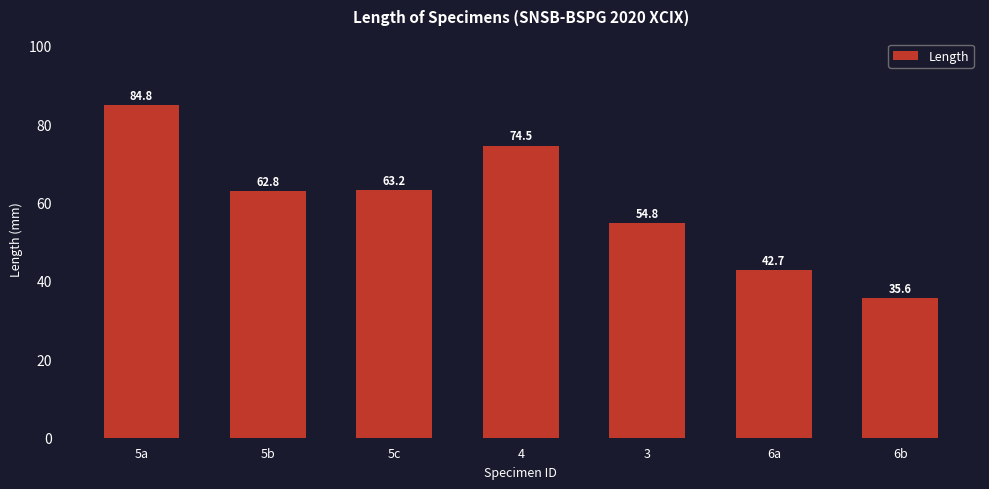

What is the sum of the values at 5c and 3?

118.0